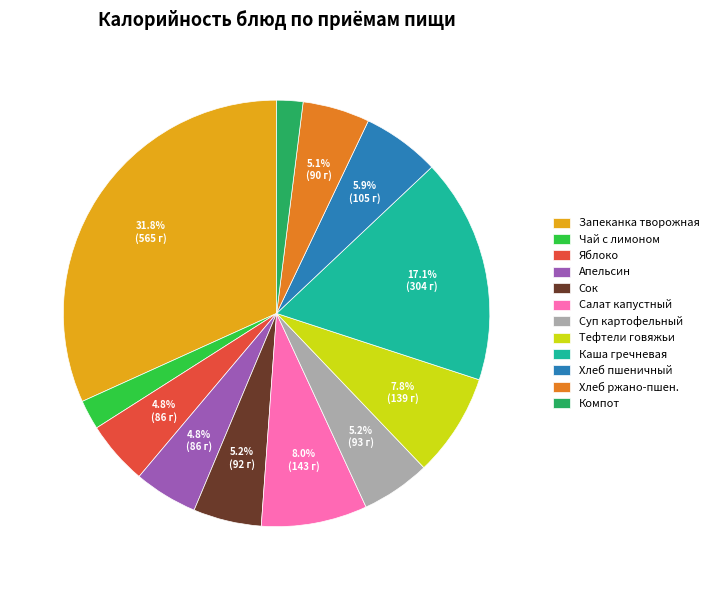

Which category has the biggest portion of the pie?

Запеканка творожная